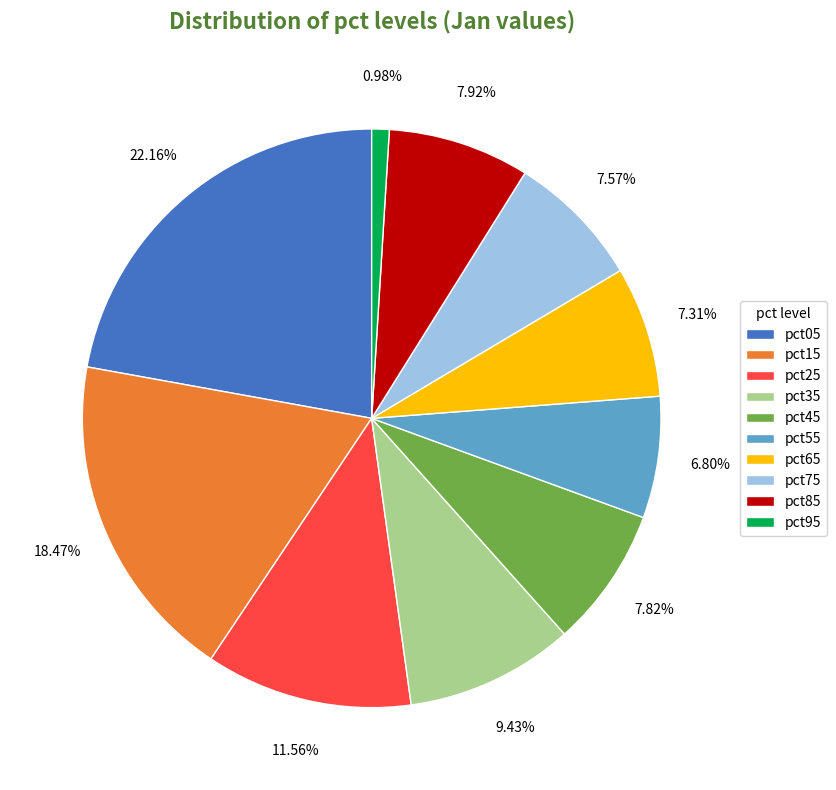

How many slices are in this pie chart?

10